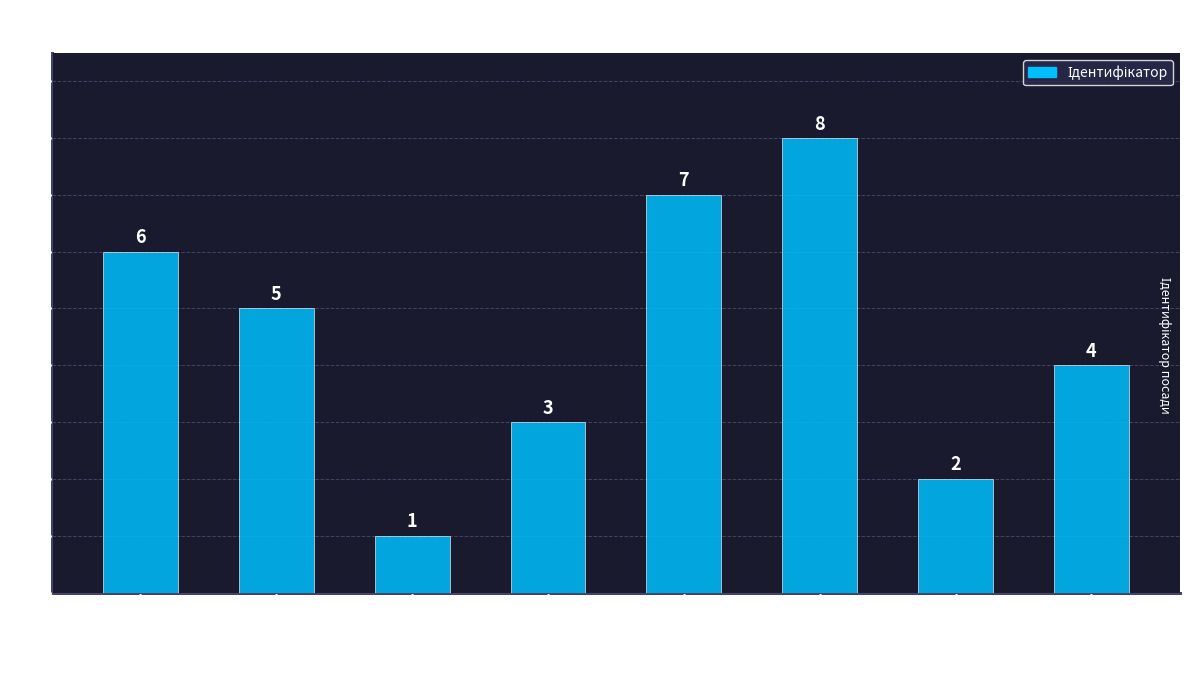

Reading right to left, what are all the values shown in this chart?

4	2	8	7	3	1	5	6